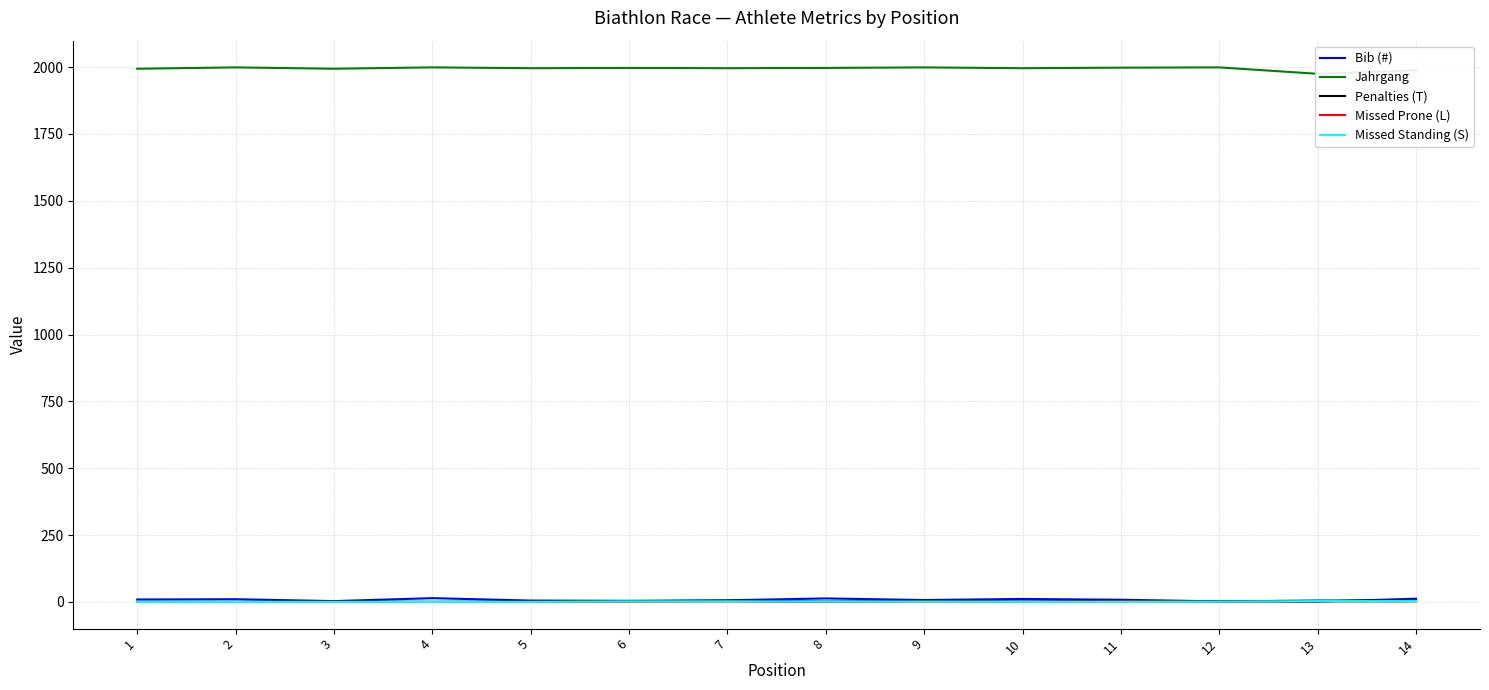

How many data points in Missed Standing (S) are above 1?

4